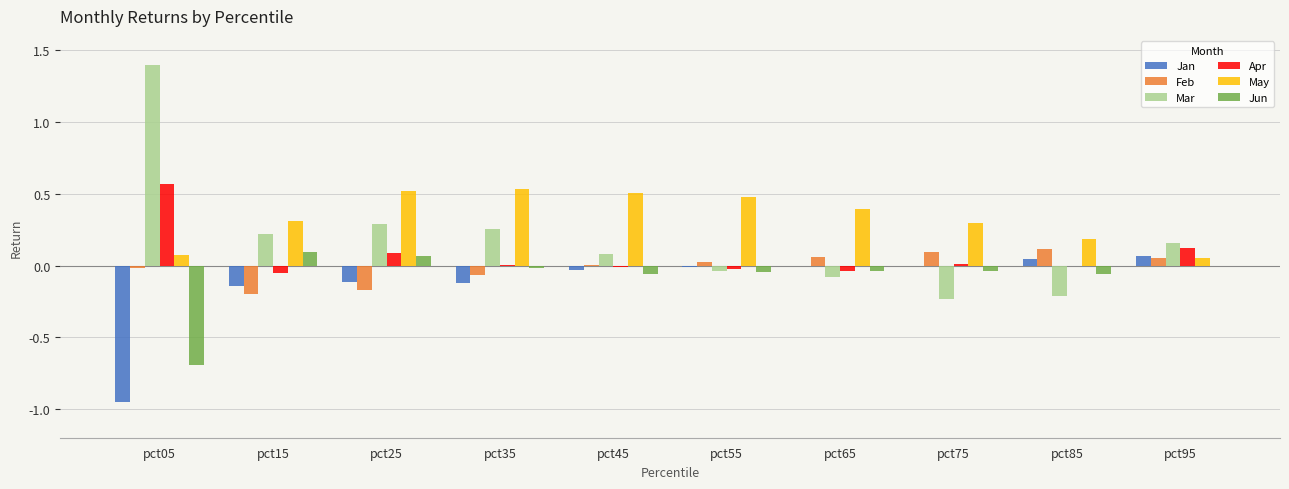

Which series has the largest total across all categories?

May